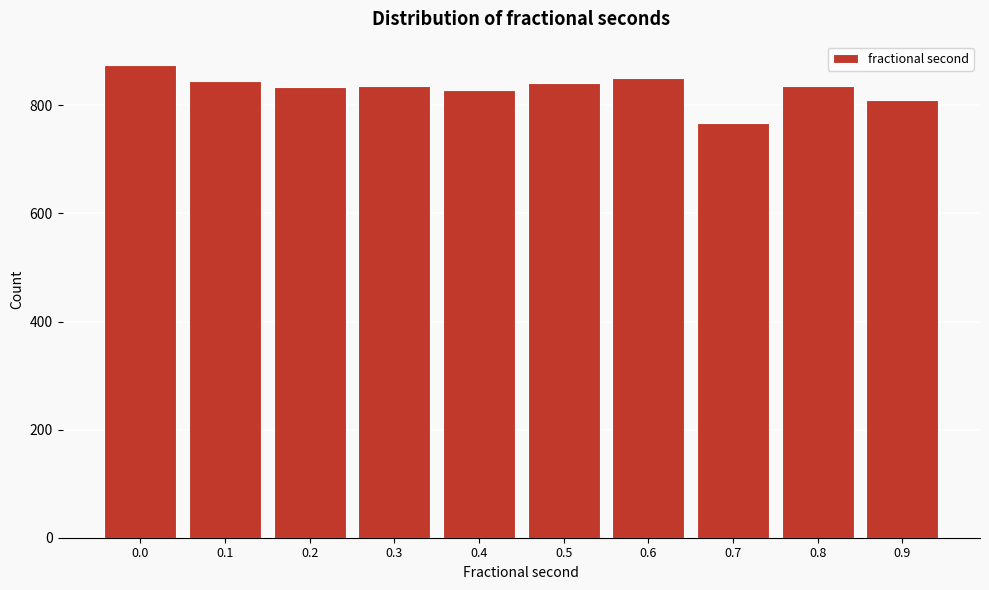

What is the smallest value displayed?

768